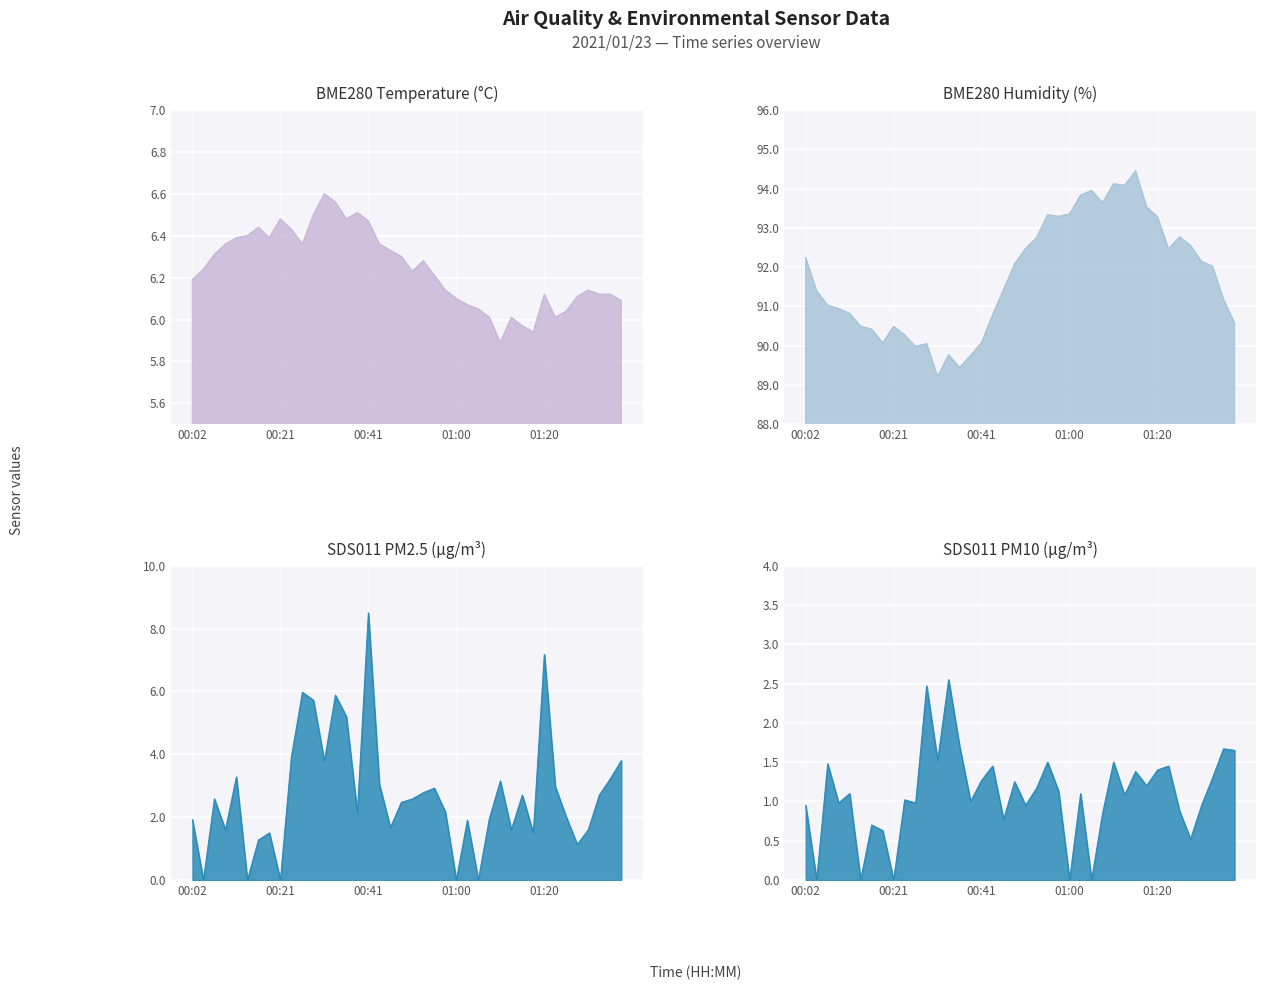

Reading left to right, extract all data points from this chart.

BME280_temperature: 00:02=6.2	00:04=6.2	00:06=6.3	00:09=6.4	00:11=6.4	00:14=6.4	00:16=6.4	00:19=6.4	00:21=6.5	00:24=6.4	00:26=6.4	00:28=6.5	00:31=6.6	00:33=6.6	00:36=6.5	00:38=6.5	00:41=6.5	00:43=6.4	00:45=6.3	00:48=6.3	00:50=6.2	00:53=6.3	00:55=6.2	00:58=6.1	01:00=6.1	01:03=6.1	01:05=6.0	01:07=6.0	01:10=5.9	01:12=6.0	01:15=6.0	01:17=5.9	01:20=6.1	01:22=6.0	01:24=6.0	01:27=6.1	01:29=6.1	01:32=6.1	01:34=6.1	01:37=6.1
BME280_humidity: 00:02=92.2	00:04=91.4	00:06=91.0	00:09=90.9	00:11=90.8	00:14=90.5	00:16=90.4	00:19=90.1	00:21=90.5	00:24=90.3	00:26=90.0	00:28=90.0	00:31=89.2	00:33=89.8	00:36=89.4	00:38=89.8	00:41=90.1	00:43=90.8	00:45=91.4	00:48=92.1	00:50=92.5	00:53=92.8	00:55=93.3	00:58=93.3	01:00=93.3	01:03=93.8	01:05=94.0	01:07=93.6	01:10=94.1	01:12=94.1	01:15=94.5	01:17=93.5	01:20=93.3	01:22=92.5	01:24=92.8	01:27=92.5	01:29=92.1	01:32=92.0	01:34=91.2	01:37=90.6
SDS_P1: 00:02=1.9	00:04=0.0	00:06=2.6	00:09=1.6	00:11=3.3	00:14=0.0	00:16=1.3	00:19=1.5	00:21=0.0	00:24=3.9	00:26=6.0	00:28=5.7	00:31=3.8	00:33=5.9	00:36=5.2	00:38=2.1	00:41=8.5	00:43=3.0	00:45=1.7	00:48=2.5	00:50=2.6	00:53=2.8	00:55=2.9	00:58=2.2	01:00=0.0	01:03=1.9	01:05=0.0	01:07=1.9	01:10=3.1	01:12=1.6	01:15=2.7	01:17=1.5	01:20=7.2	01:22=3.0	01:24=2.0	01:27=1.1	01:29=1.6	01:32=2.7	01:34=3.2	01:37=3.8
SDS_P2: 00:02=0.9	00:04=0.0	00:06=1.5	00:09=1.0	00:11=1.1	00:14=0.0	00:16=0.7	00:19=0.6	00:21=0.0	00:24=1.0	00:26=1.0	00:28=2.5	00:31=1.5	00:33=2.5	00:36=1.7	00:38=1.0	00:41=1.3	00:43=1.4	00:45=0.8	00:48=1.2	00:50=0.9	00:53=1.2	00:55=1.5	00:58=1.1	01:00=0.0	01:03=1.1	01:05=0.0	01:07=0.8	01:10=1.5	01:12=1.1	01:15=1.4	01:17=1.2	01:20=1.4	01:22=1.4	01:24=0.9	01:27=0.5	01:29=0.9	01:32=1.3	01:34=1.7	01:37=1.6